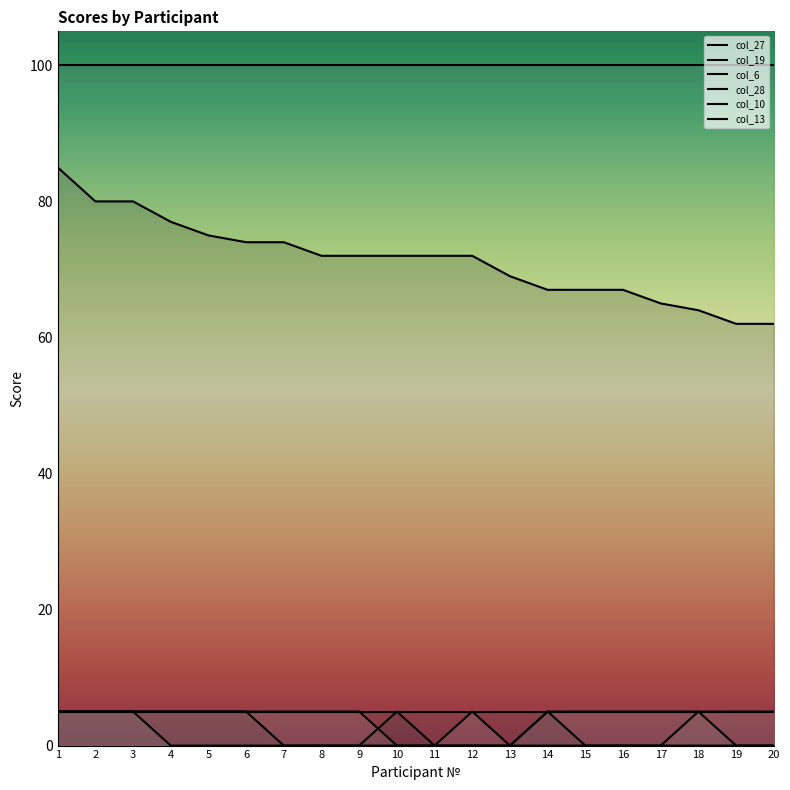

What is the difference between the maximum and minimum values in the col_10 series?

5